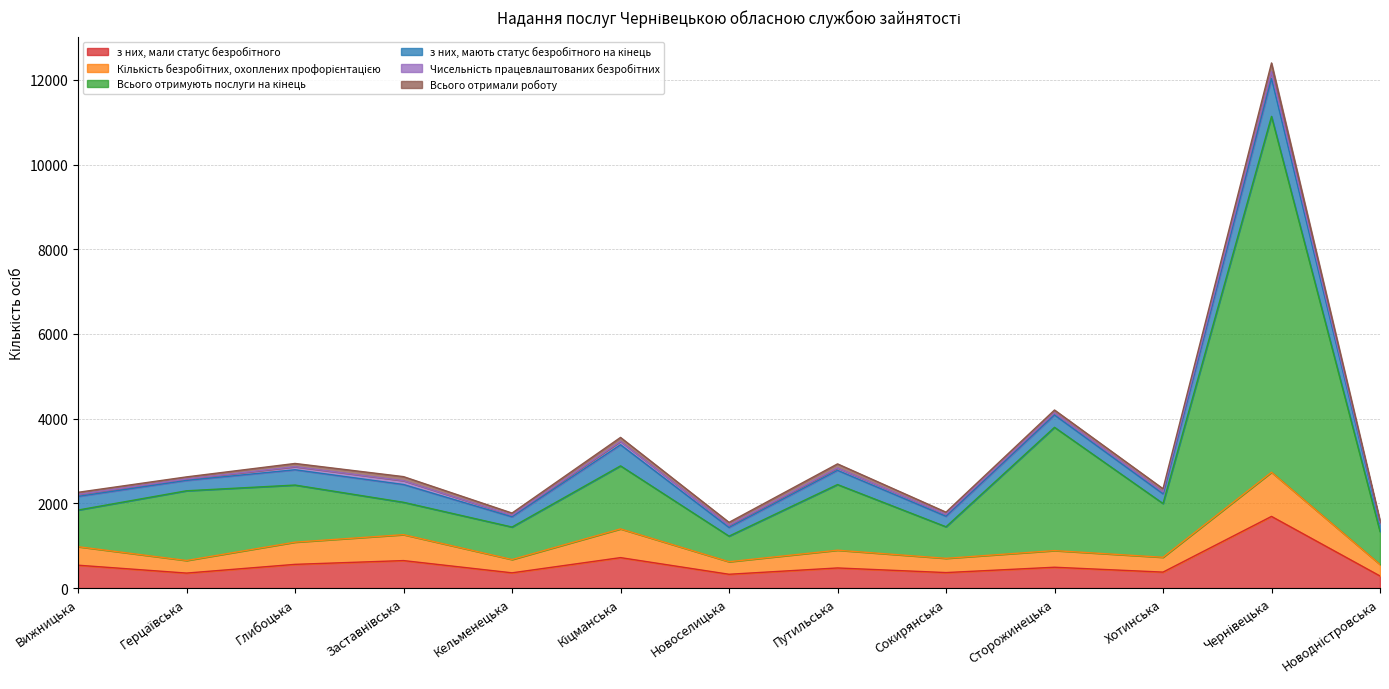

Does the chart have visible grid lines?

Yes